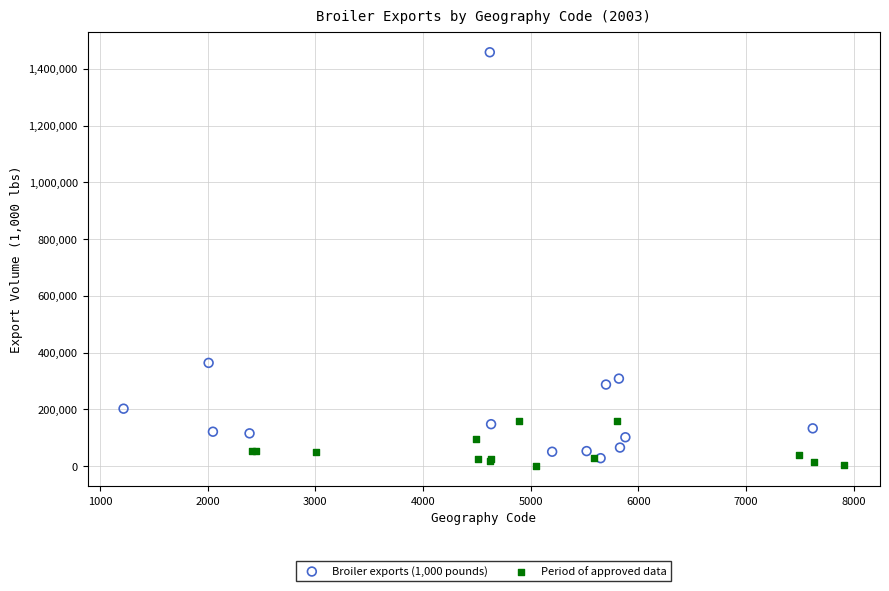

Which series reaches the maximum Y coordinate?

Broiler exports (1,000 pounds)